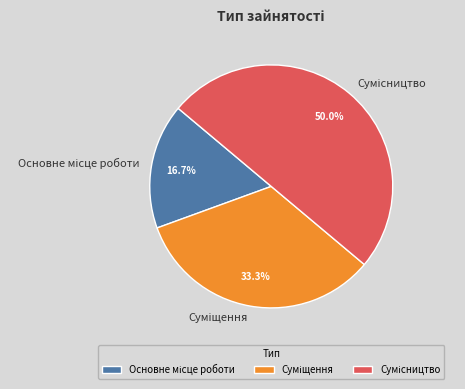

How many segments does this pie chart have?

3